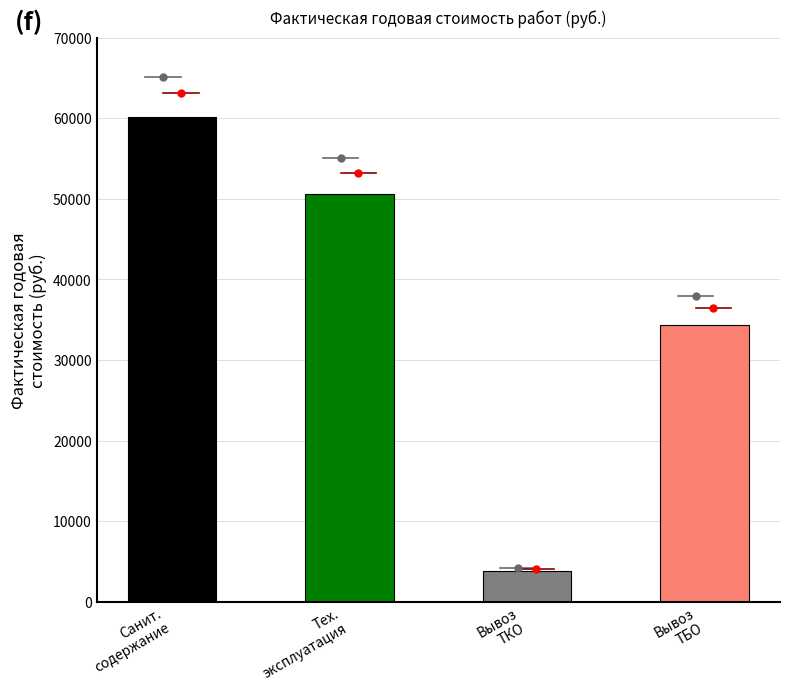

What is the difference between the maximum and second lowest values?

25739.4